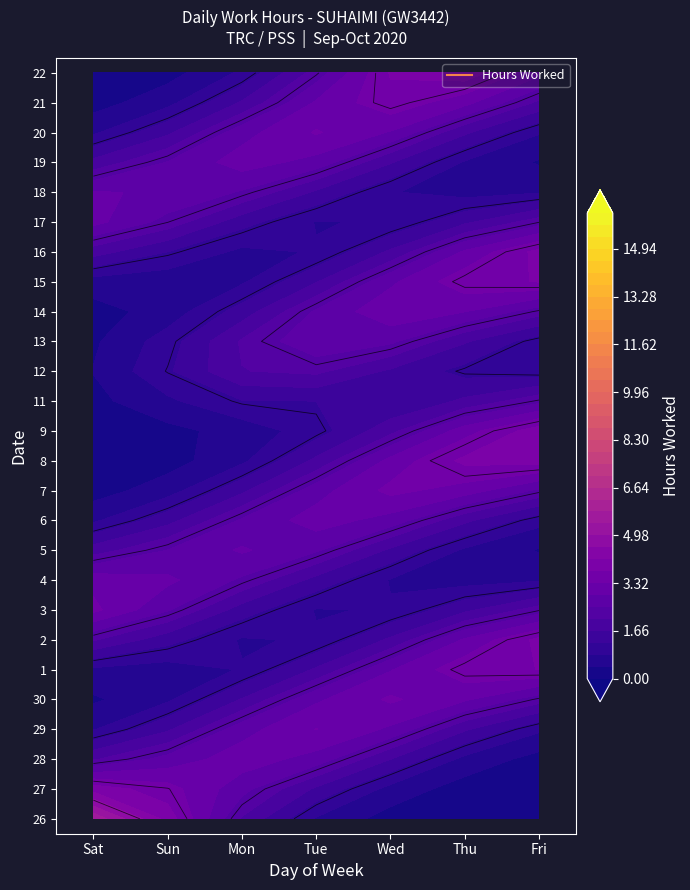

At which category is the sum across all series the highest?

Thu